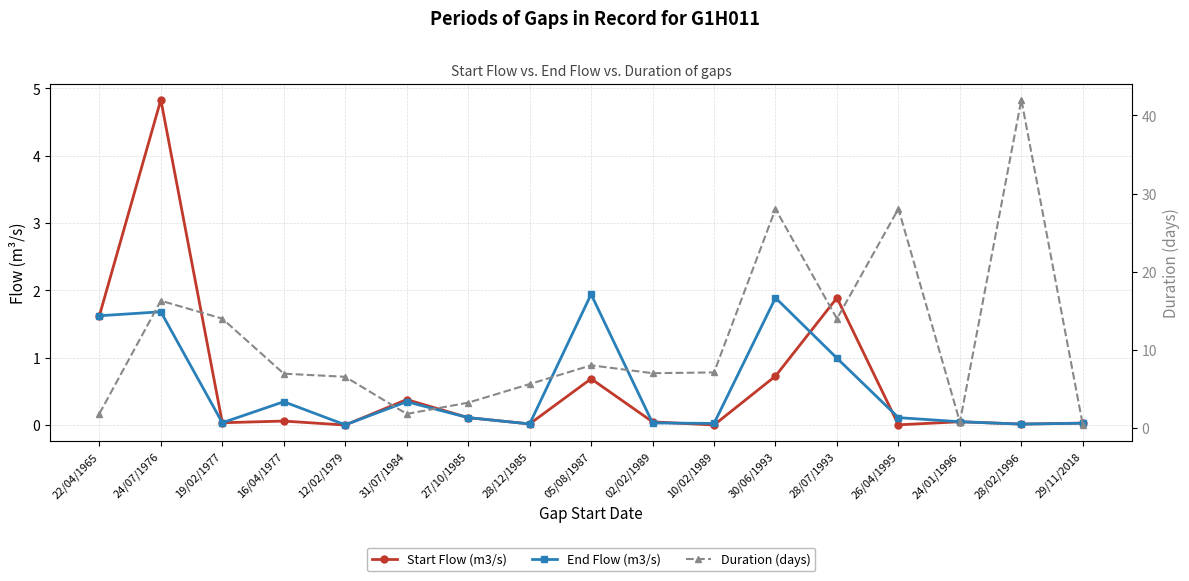

How many times do End Flow (m3/s) and Start Flow (m3/s) cross each other?

6